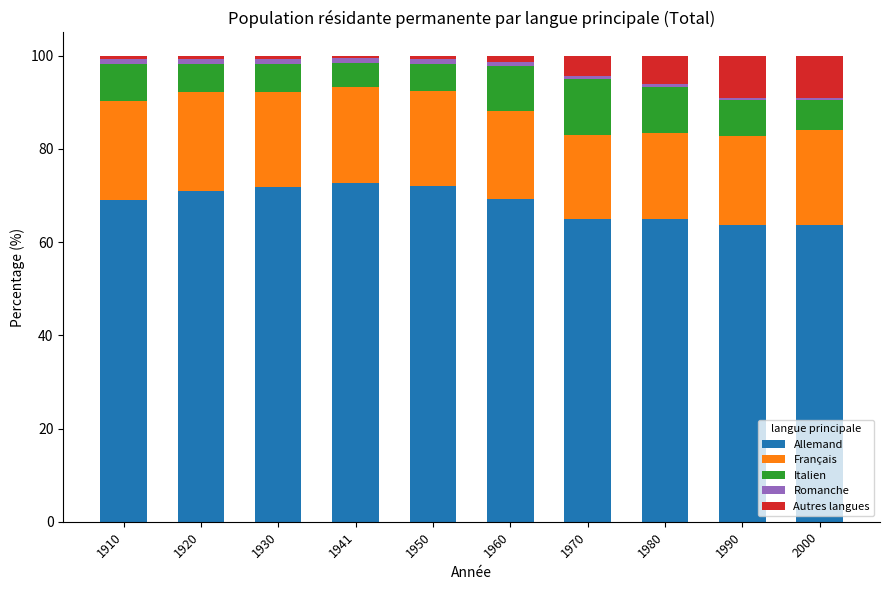

How many bars are there in total?

10